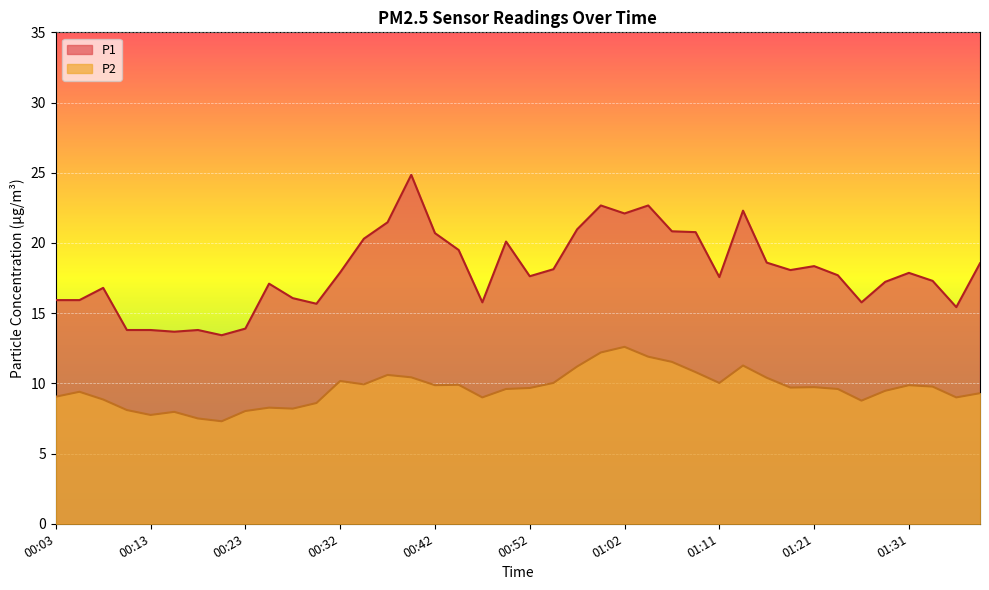

How many lines are shown in the chart?

2